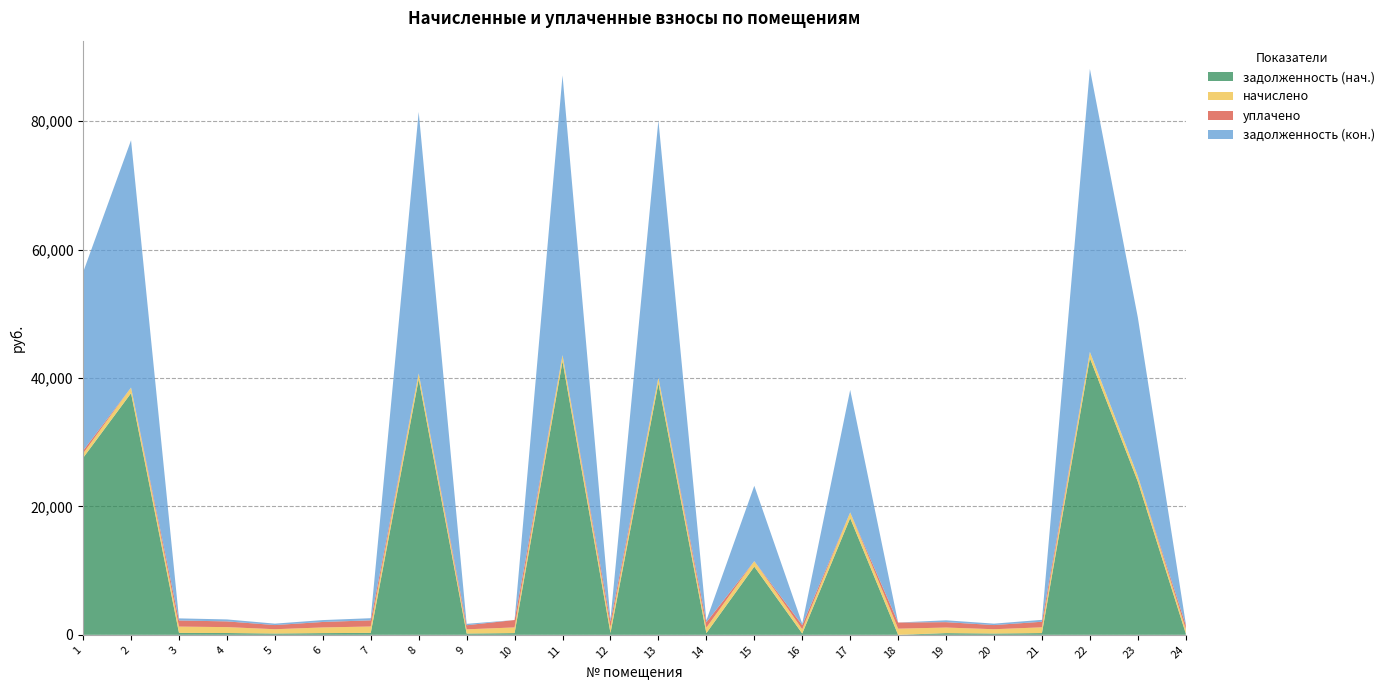

Reading right to left, transcribe all the data shown in this chart.

задолженность (нач.): 203.1	23851.5	43083.0	271.1	202.1	262.6	0.0	18165.2	201.1	10620.7	259.9	39169.5	276.6	42594.1	267.6	198.5	39812.1	300.4	266.5	202.2	278.4	297.3	37638.3	27563.8
начислено: 671.6	869.8	988.9	896.2	668.3	868.3	957.9	908.8	665.0	856.6	859.2	899.1	914.5	977.7	884.1	656.2	913.8	993.1	881.0	668.5	920.4	983.0	880.8	673.8
уплачено: 650.9	0.0	0.0	868.5	647.7	841.4	957.9	0.0	644.5	0.0	832.7	0.0	886.2	0.0	1151.5	635.9	0.0	962.4	853.8	647.9	892.0	952.6	0.0	450.0
задолженность (кон.): 223.9	24721.3	44071.9	298.7	222.8	289.4	0.0	19074.0	221.7	11737.4	286.4	40068.5	304.8	43571.8	0.0	218.7	40725.9	331.0	293.7	222.8	306.8	327.7	38519.1	27787.6